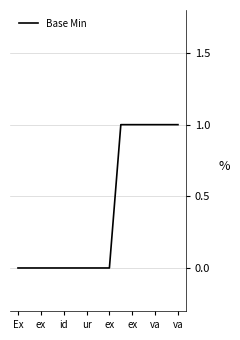

Reading left to right, list all the values displayed in this chart.

0	0	0	0	0	0	0	0	0	1	1	1	1	1	1